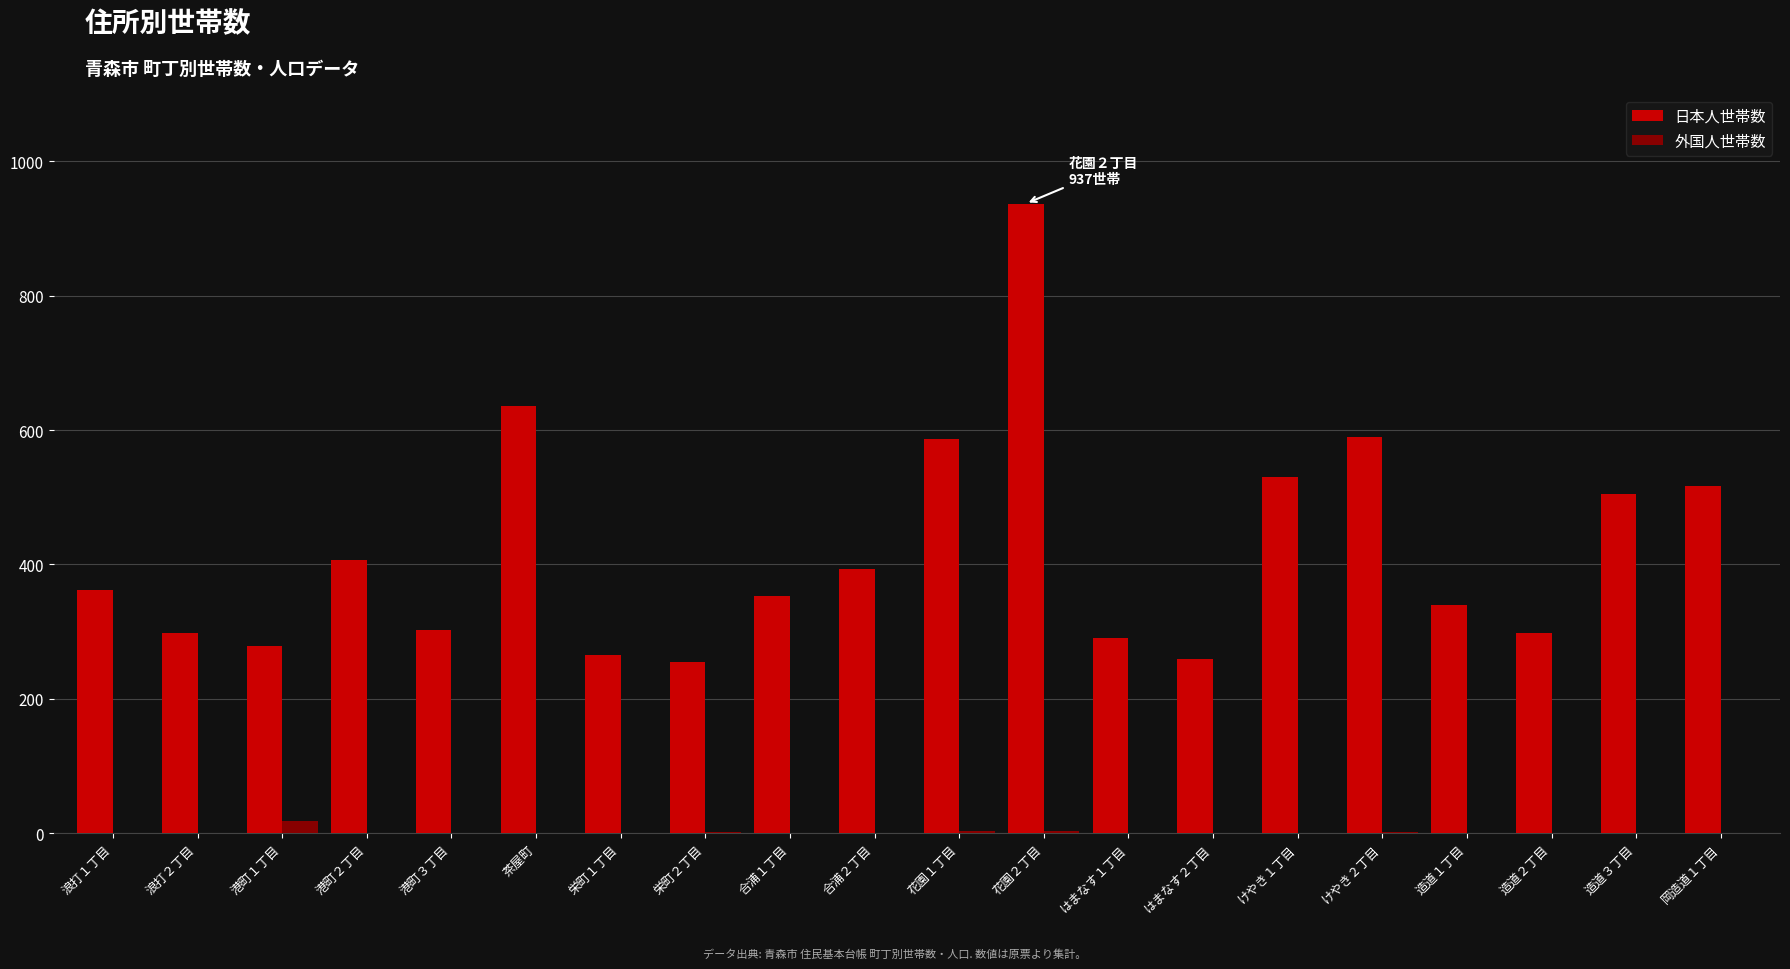

What is the sum of all 日本人世帯数 values?

8401